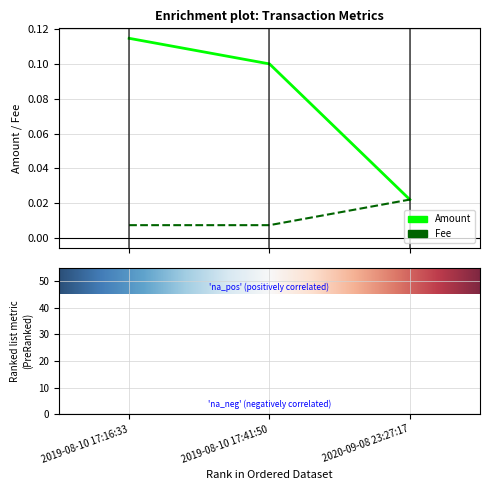

At which category does the chart reach its peak across all series?

2019-08-10 17:16:33